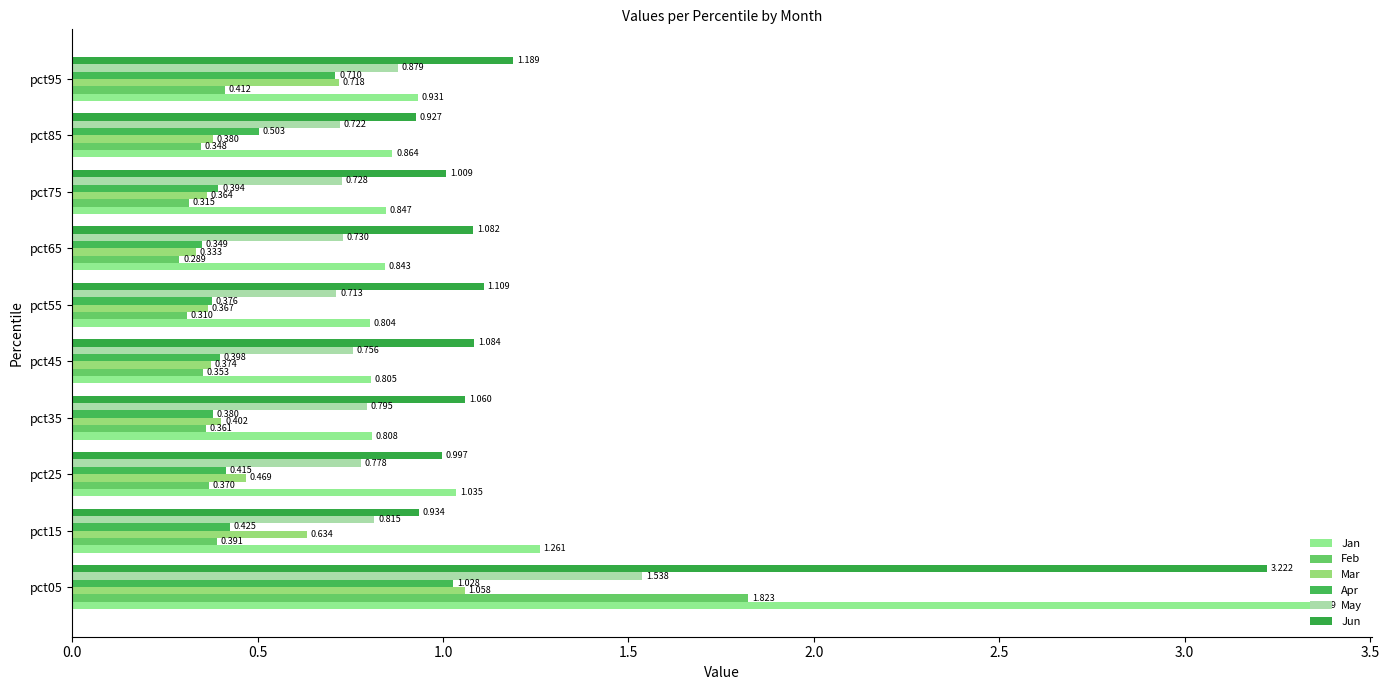

How many data points does each series have?

10